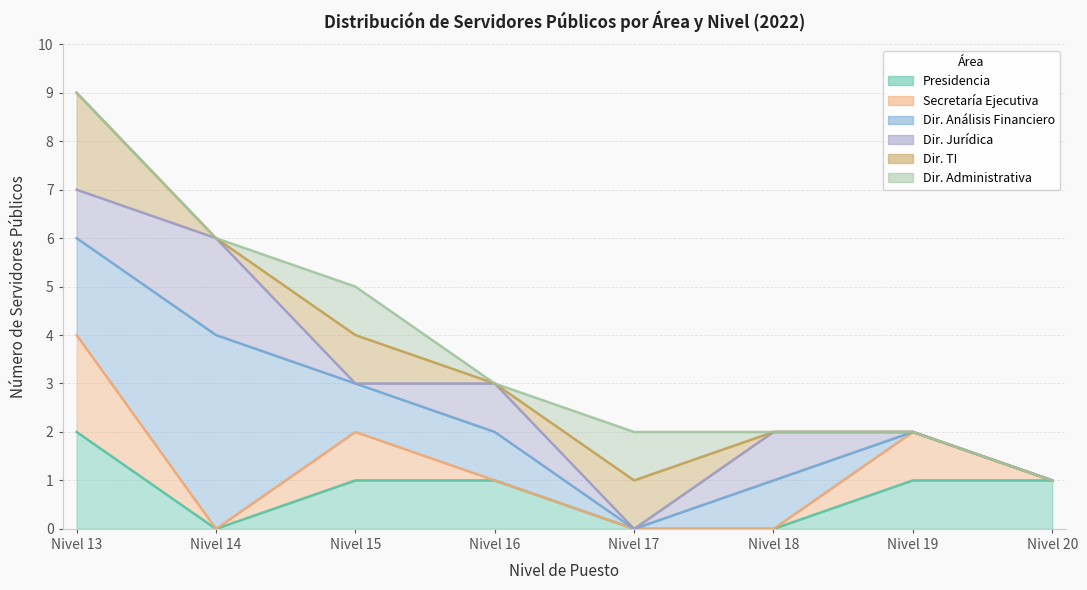

The value of Presidencia at Nivel 18 is 2. True or false?

False